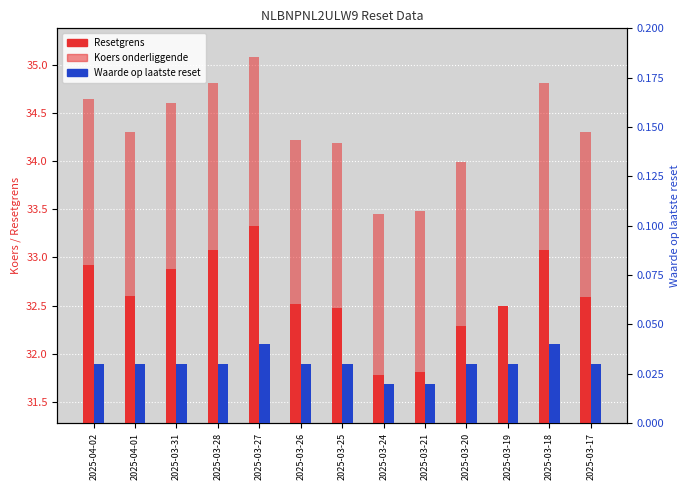

Reading left to right, what are all the values shown in this chart?

Resetgrens: 2025-04-02=32.9	2025-04-01=32.6	2025-03-31=32.9	2025-03-28=33.1	2025-03-27=33.3	2025-03-26=32.5	2025-03-25=32.5	2025-03-24=31.8	2025-03-21=31.8	2025-03-20=32.3	2025-03-19=32.5	2025-03-18=33.1	2025-03-17=32.6
Koers onderliggende: 2025-04-02=1.7	2025-04-01=1.7	2025-03-31=1.7	2025-03-28=1.7	2025-03-27=1.8	2025-03-26=1.7	2025-03-25=1.7	2025-03-24=1.7	2025-03-21=1.7	2025-03-20=1.7	2025-03-19=0.0	2025-03-18=1.7	2025-03-17=1.7
Waarde op laatste reset: 2025-04-02=0.0	2025-04-01=0.0	2025-03-31=0.0	2025-03-28=0.0	2025-03-27=0.0	2025-03-26=0.0	2025-03-25=0.0	2025-03-24=0.0	2025-03-21=0.0	2025-03-20=0.0	2025-03-19=0.0	2025-03-18=0.0	2025-03-17=0.0